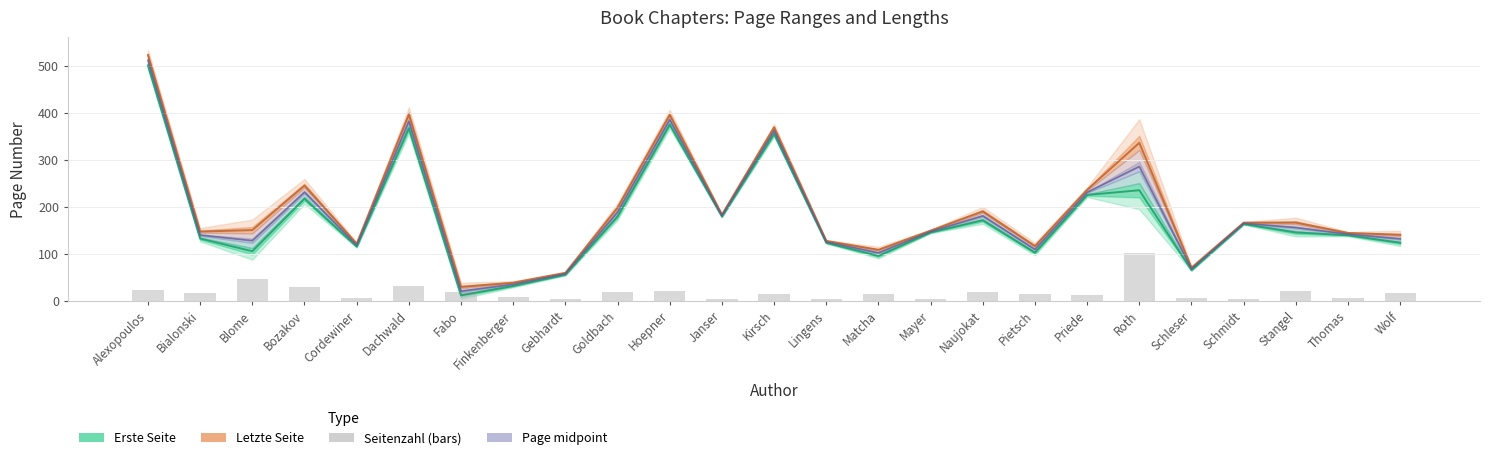

What position from the left is Schleser?

21